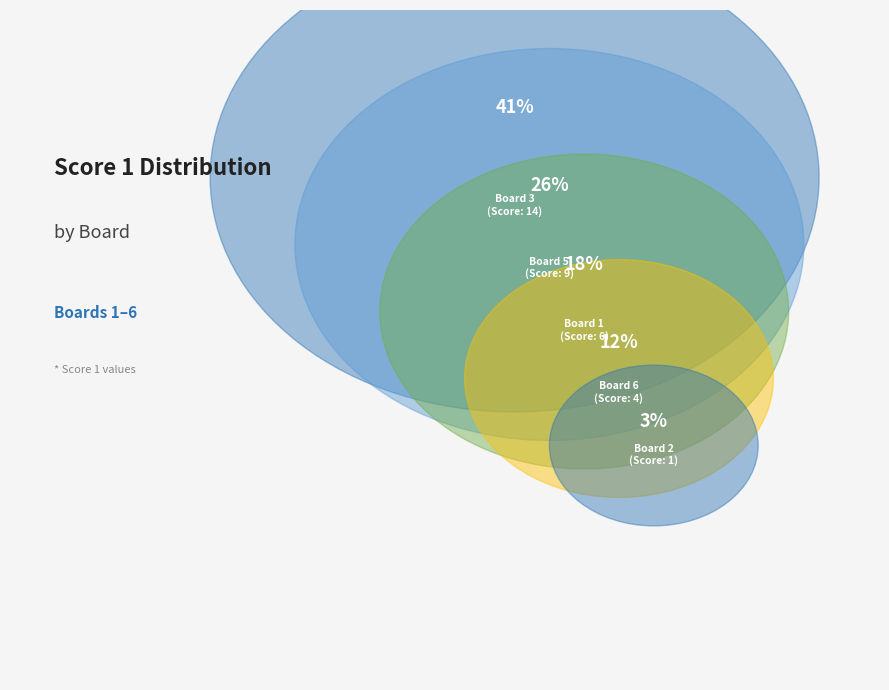

To the nearest percent, what portion does Board 2 represent?

3%